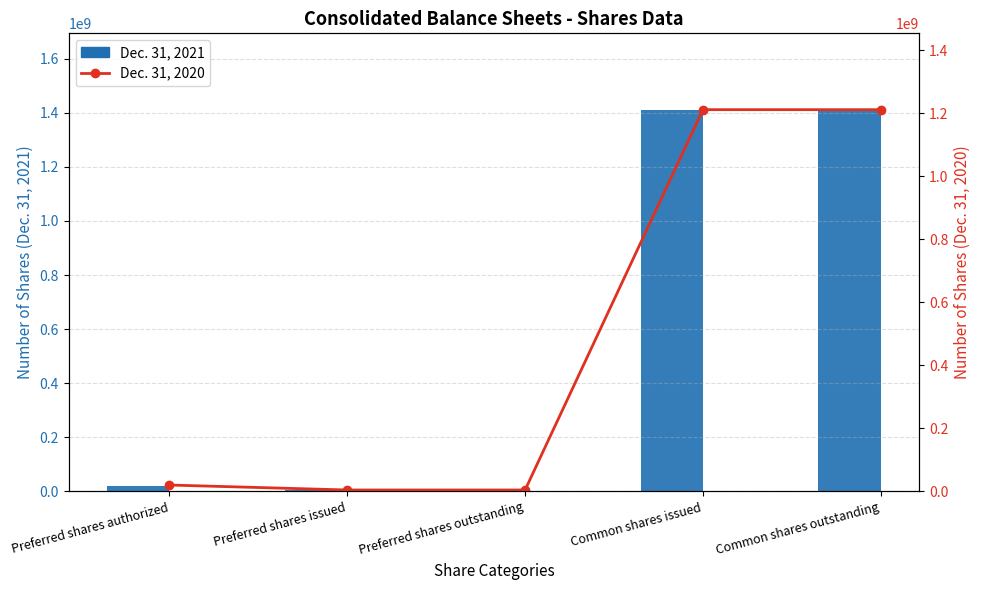

What is the difference between the highest and lowest values at Common shares issued?

200304335